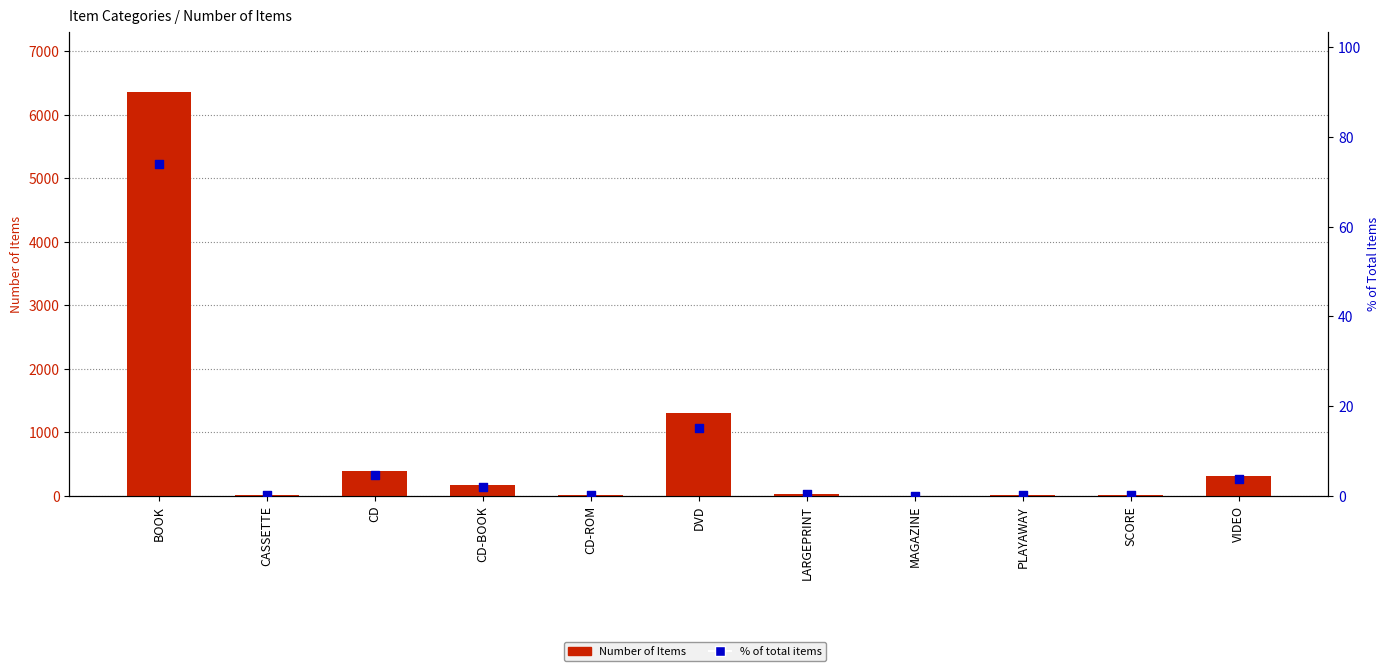

At how many categories does at least one series exceed 794?

2